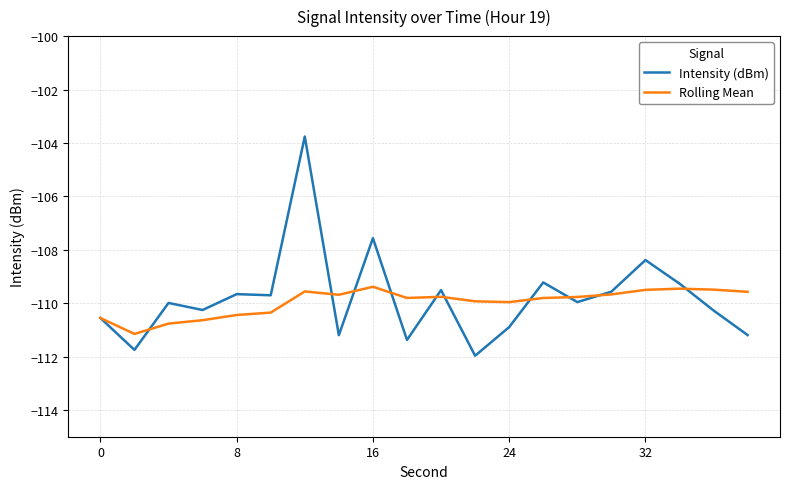

List the series in order of their peak value, highest first.

Intensity (dBm), Rolling Mean